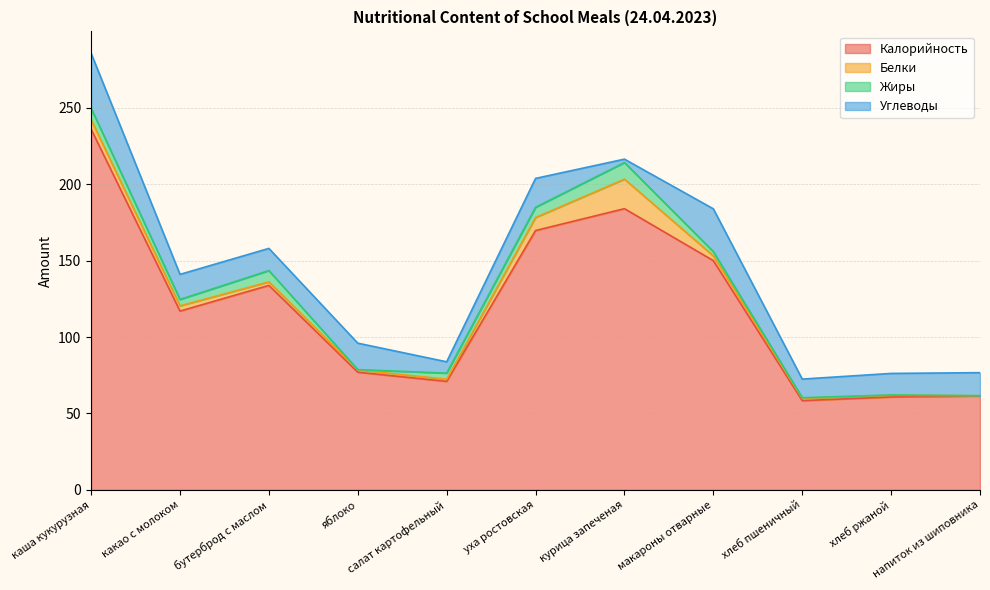

At which category is the sum across all series the highest?

каша кукурузная